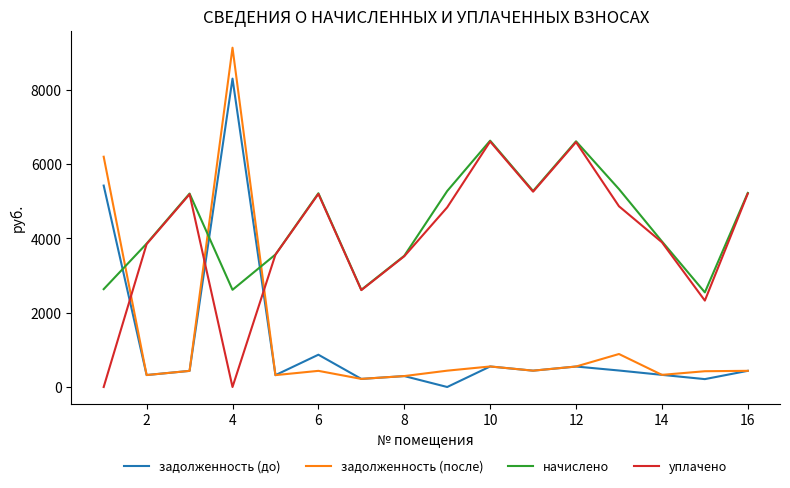

Which series has the largest range (max minus min)?

задолженность (после)